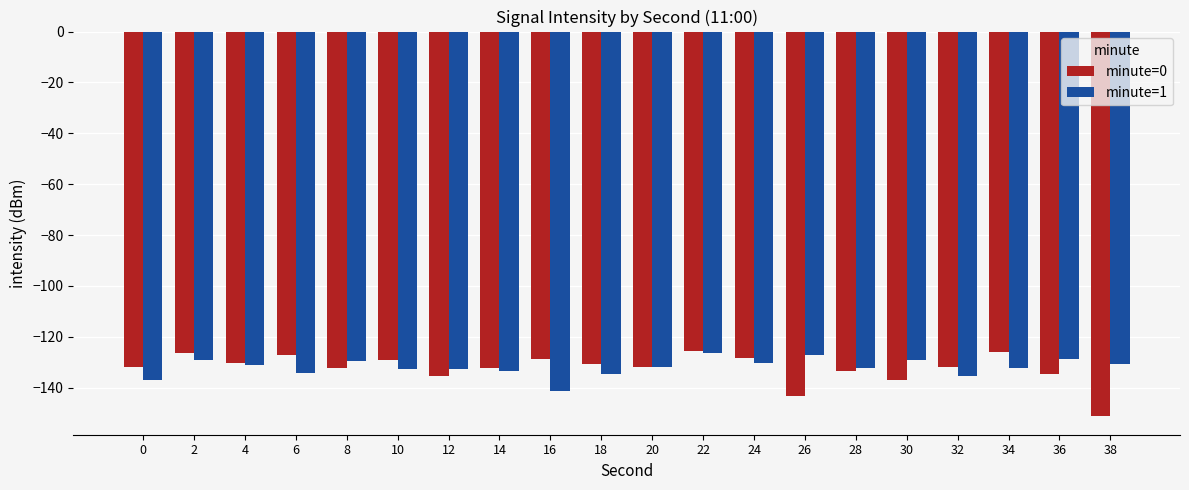

At which label does minute=0 reach its minimum?

38